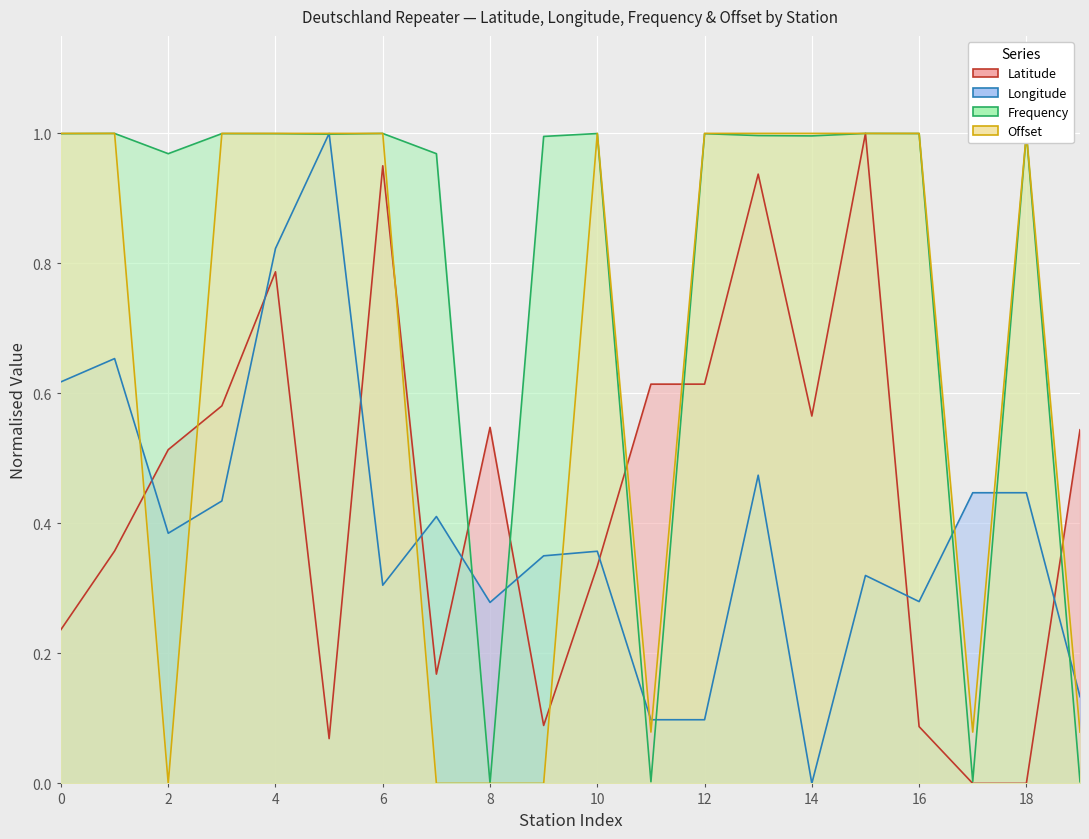

Which series ends up on top after the final intersection of Longitude and Frequency?

Longitude